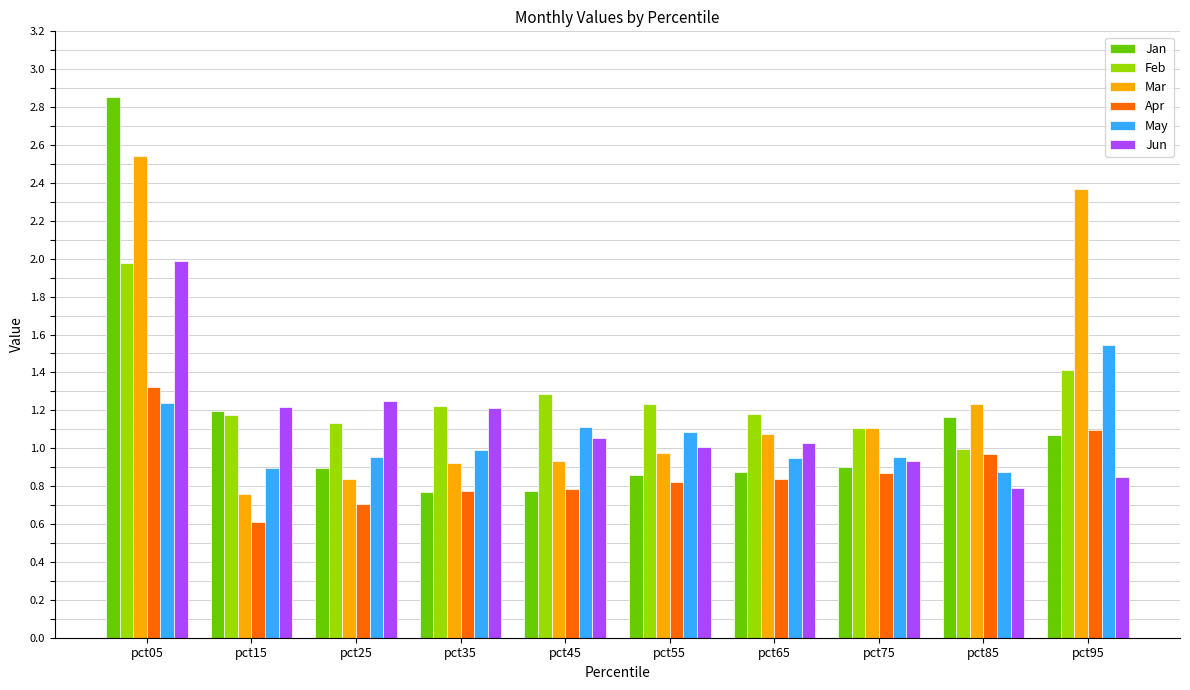

Is it true that Mar equals 1.0 at pct55?

True